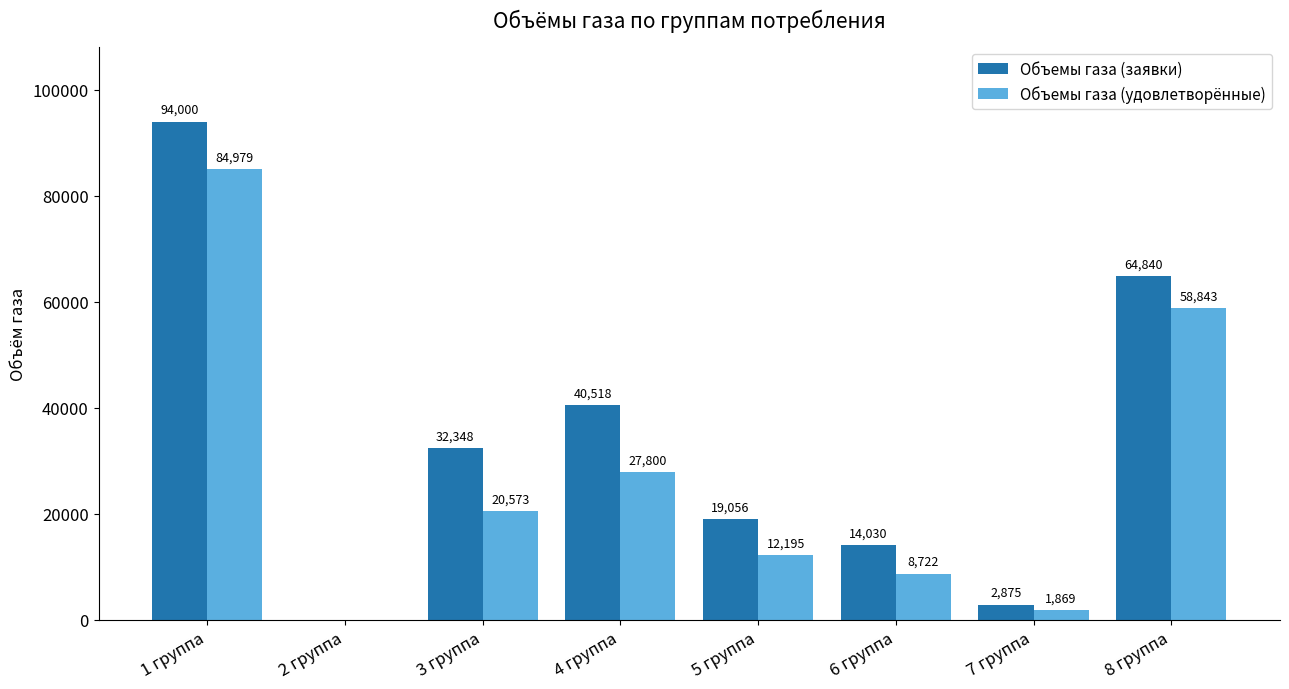

What is the average value of the Объемы газа (удовлетворённые) series?

26872.6